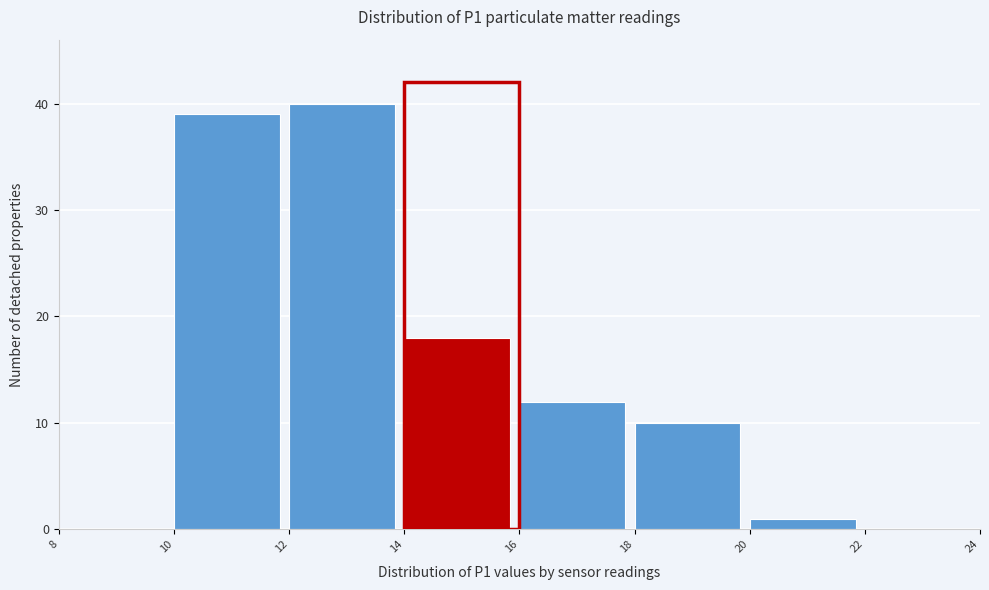

How tall is the bar that spans 20 to 22 on the x-axis? The values are not printed on the chart, so give them approximately, as read against the axis.

1